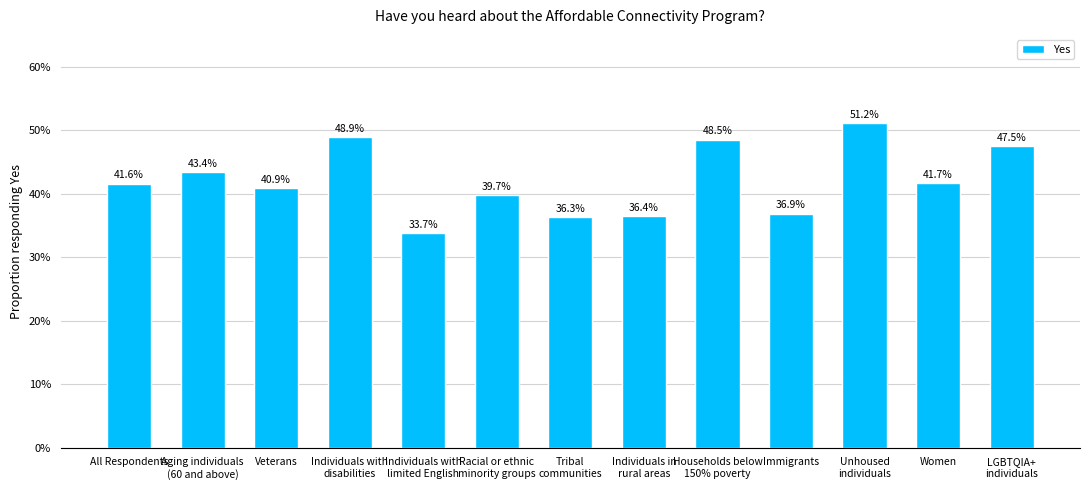

Is it true that the value at Aging individuals
(60 and above) is 0.4?

True